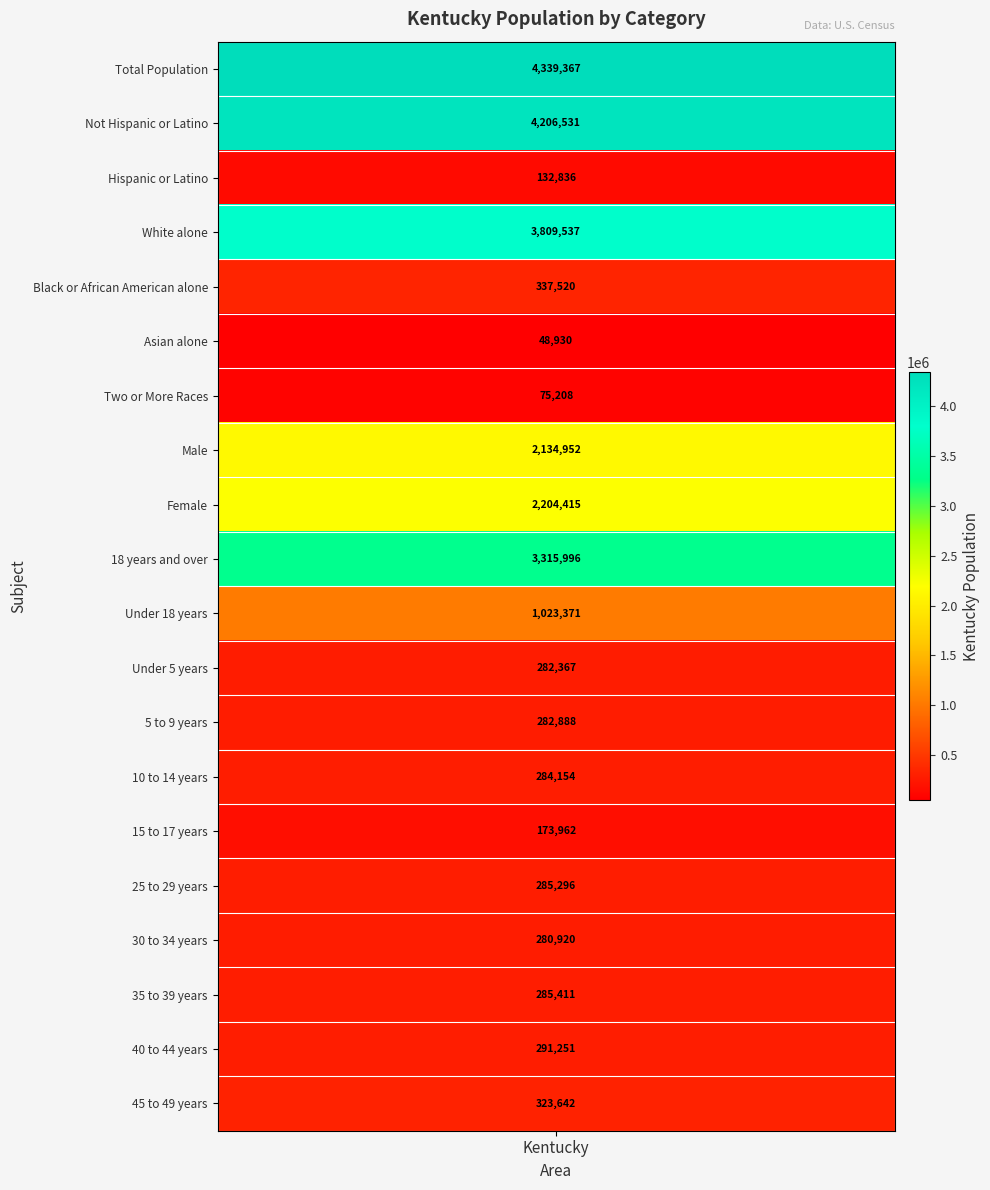

What is the difference between the highest and lowest values at 1?

4290437